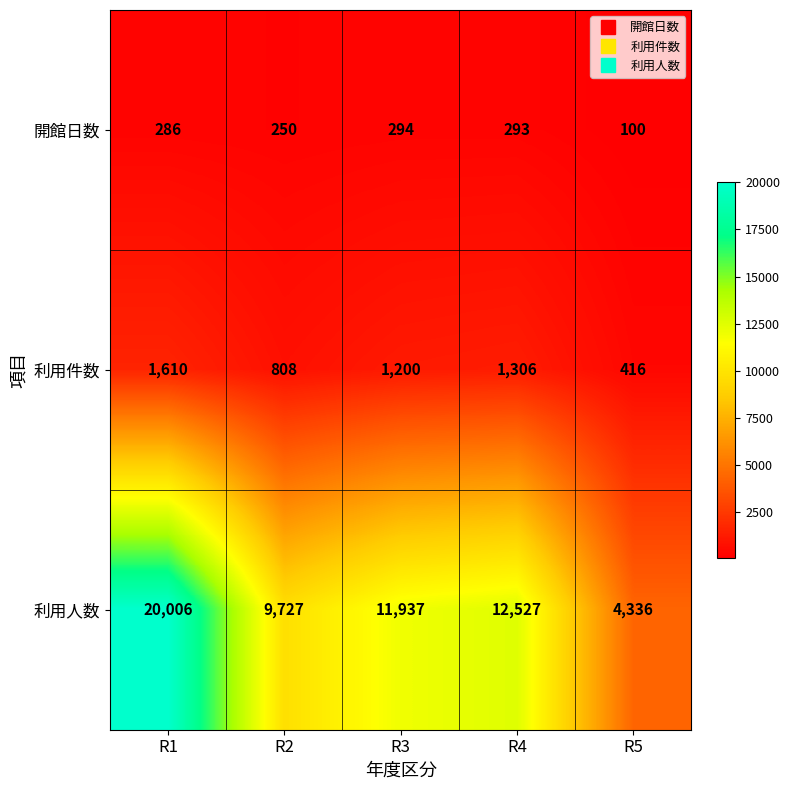

Is it true that 利用人数 equals 6678 at R1?

False